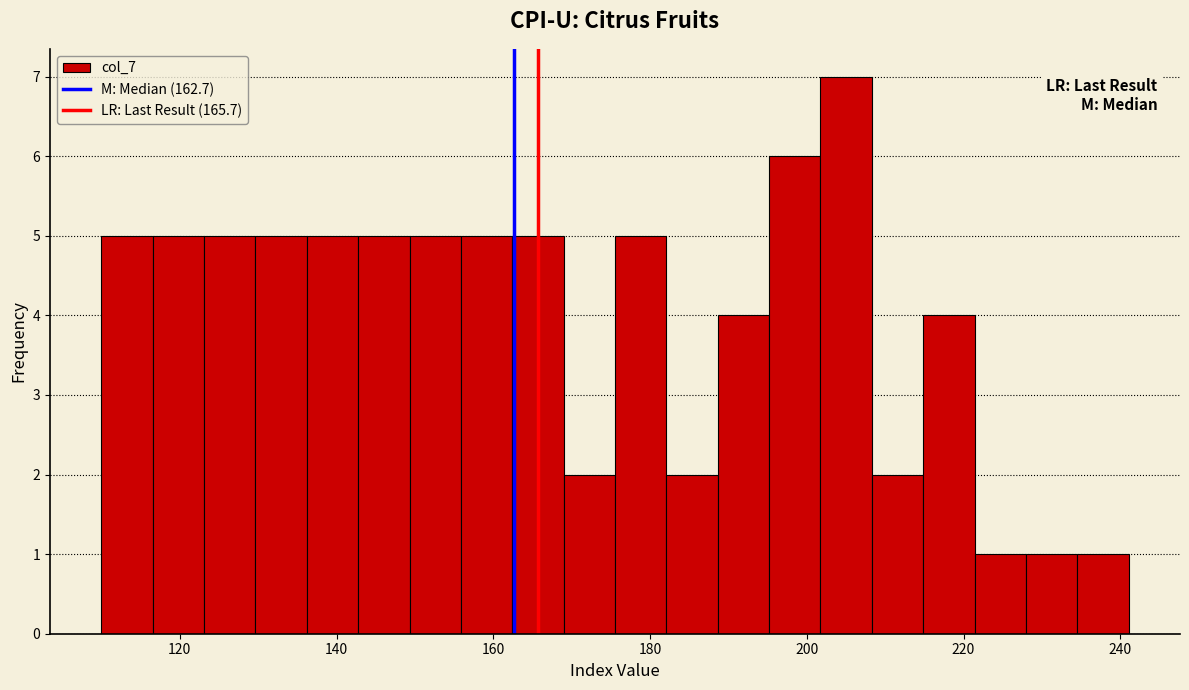

Read against the x-axis, roughly where is the centre of the tallest bar?

206